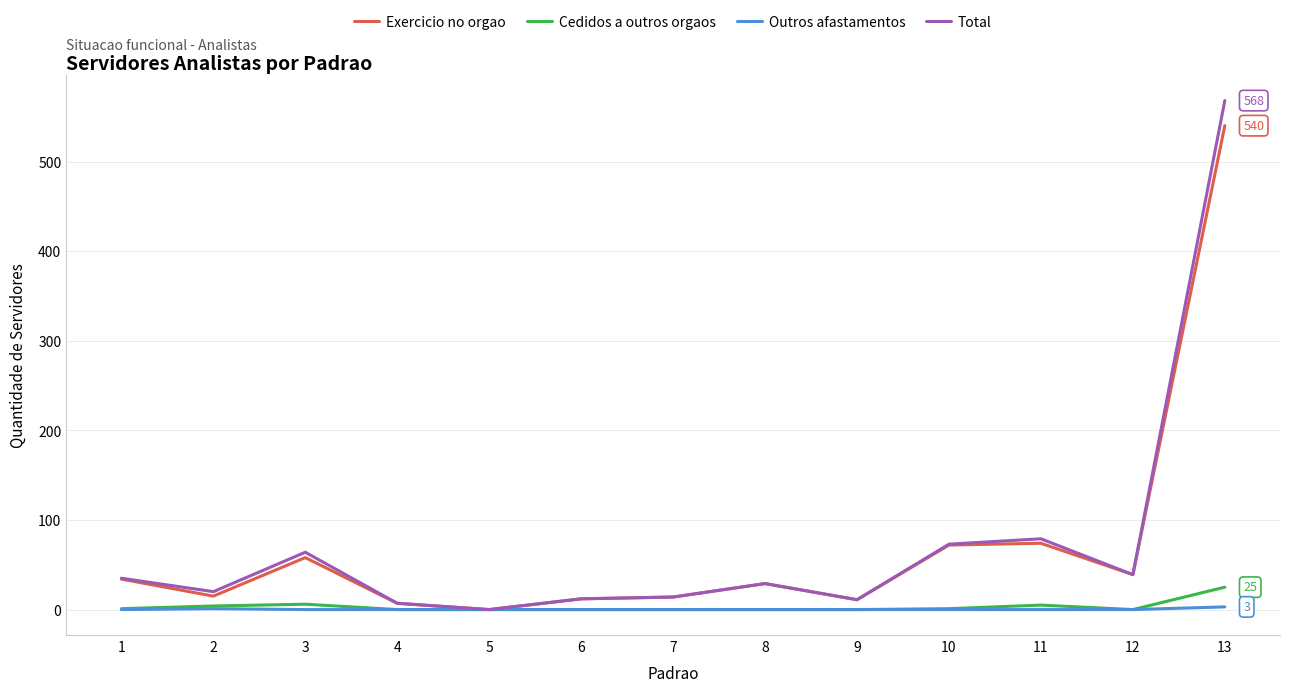

Is the value of Cedidos a outros orgaos at 10 greater than the value of Exercicio no orgao at 8?

No